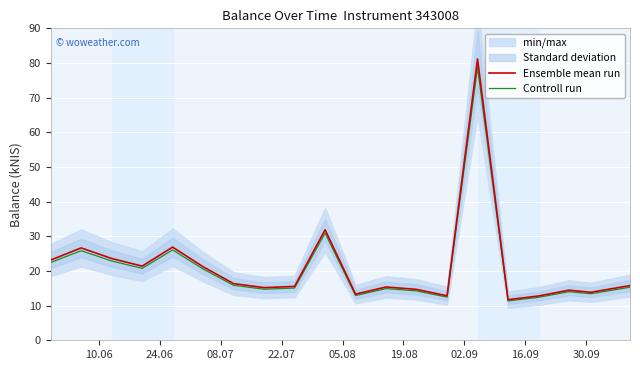

What is the difference between the maximum and second lowest values in the Ensemble mean run series?

68.4